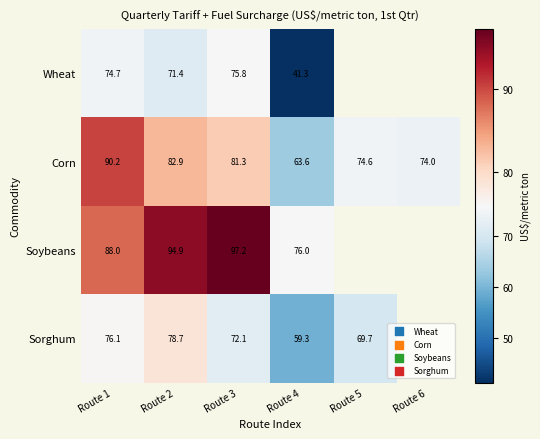

Which series changed the most between Route 3 and Route 4?

Wheat